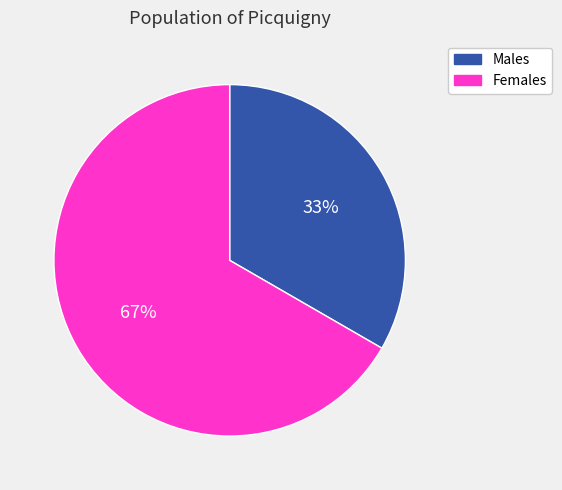

To the nearest percent, what is the average slice percentage?

50%